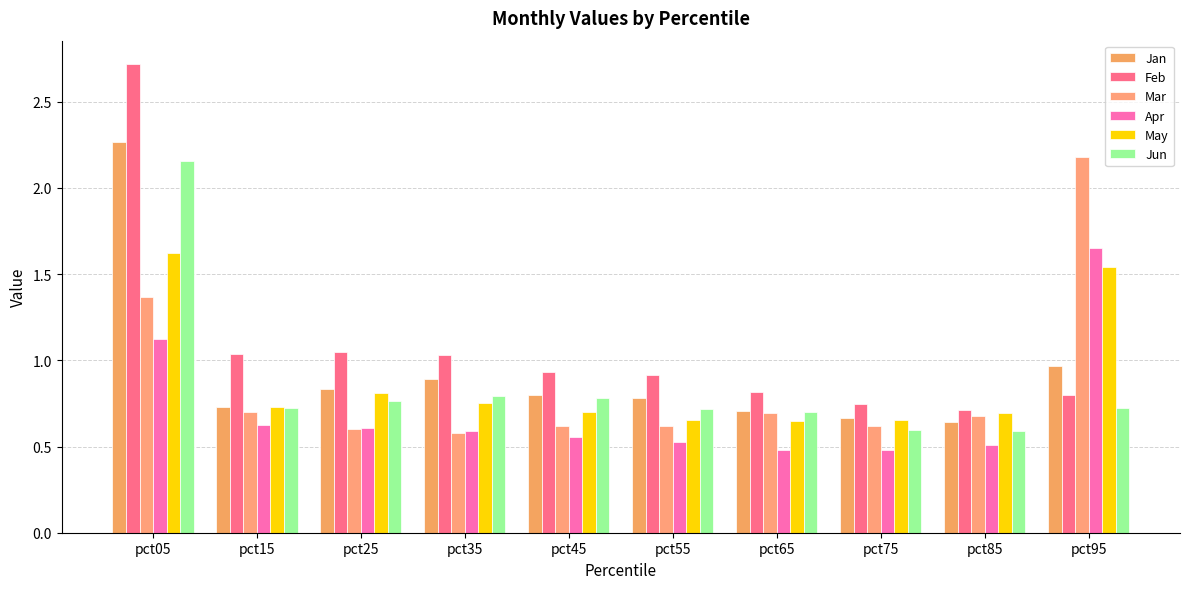

Reading right to left, transcribe all the data shown in this chart.

Jan: pct95=1.0	pct85=0.6	pct75=0.7	pct65=0.7	pct55=0.8	pct45=0.8	pct35=0.9	pct25=0.8	pct15=0.7	pct05=2.3
Feb: pct95=0.8	pct85=0.7	pct75=0.7	pct65=0.8	pct55=0.9	pct45=0.9	pct35=1.0	pct25=1.0	pct15=1.0	pct05=2.7
Mar: pct95=2.2	pct85=0.7	pct75=0.6	pct65=0.7	pct55=0.6	pct45=0.6	pct35=0.6	pct25=0.6	pct15=0.7	pct05=1.4
Apr: pct95=1.7	pct85=0.5	pct75=0.5	pct65=0.5	pct55=0.5	pct45=0.6	pct35=0.6	pct25=0.6	pct15=0.6	pct05=1.1
May: pct95=1.5	pct85=0.7	pct75=0.7	pct65=0.6	pct55=0.7	pct45=0.7	pct35=0.8	pct25=0.8	pct15=0.7	pct05=1.6
Jun: pct95=0.7	pct85=0.6	pct75=0.6	pct65=0.7	pct55=0.7	pct45=0.8	pct35=0.8	pct25=0.8	pct15=0.7	pct05=2.2